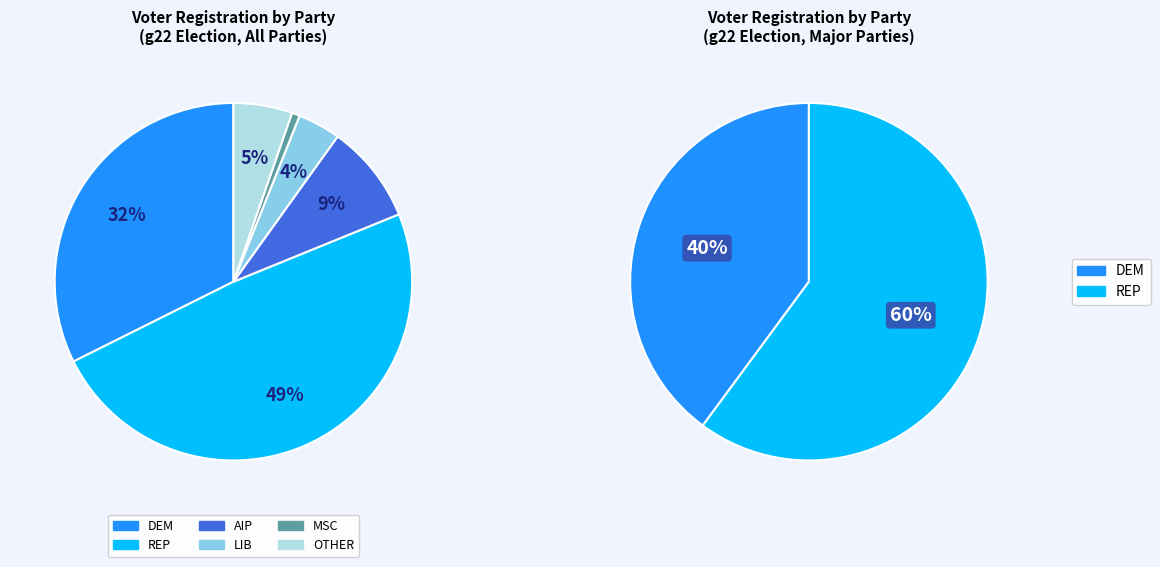

To the nearest percent, what is the average slice percentage?

17%